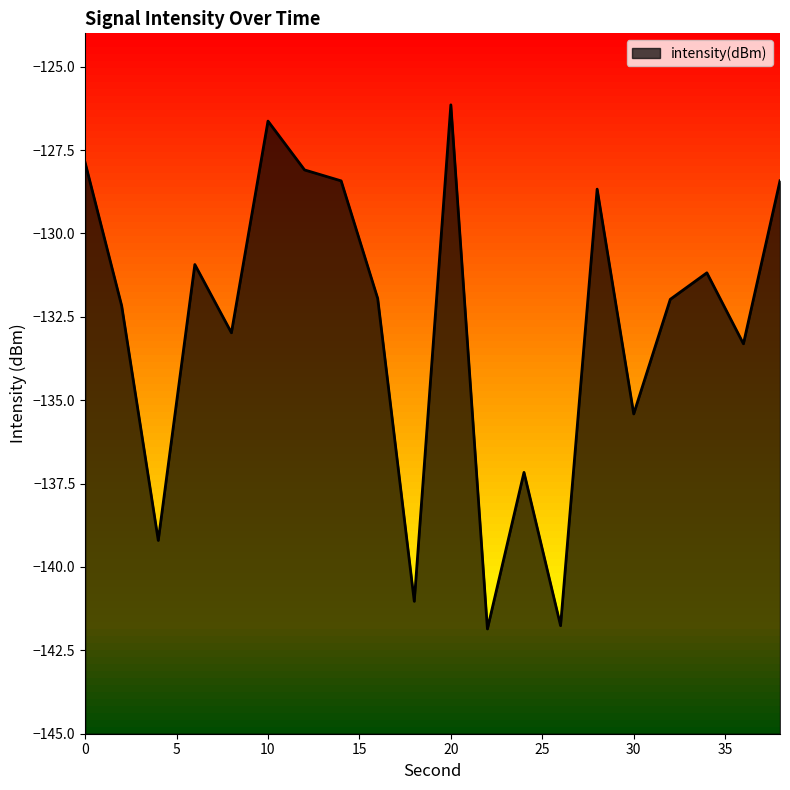

Is it true that the value at 0 is -87.4?

False